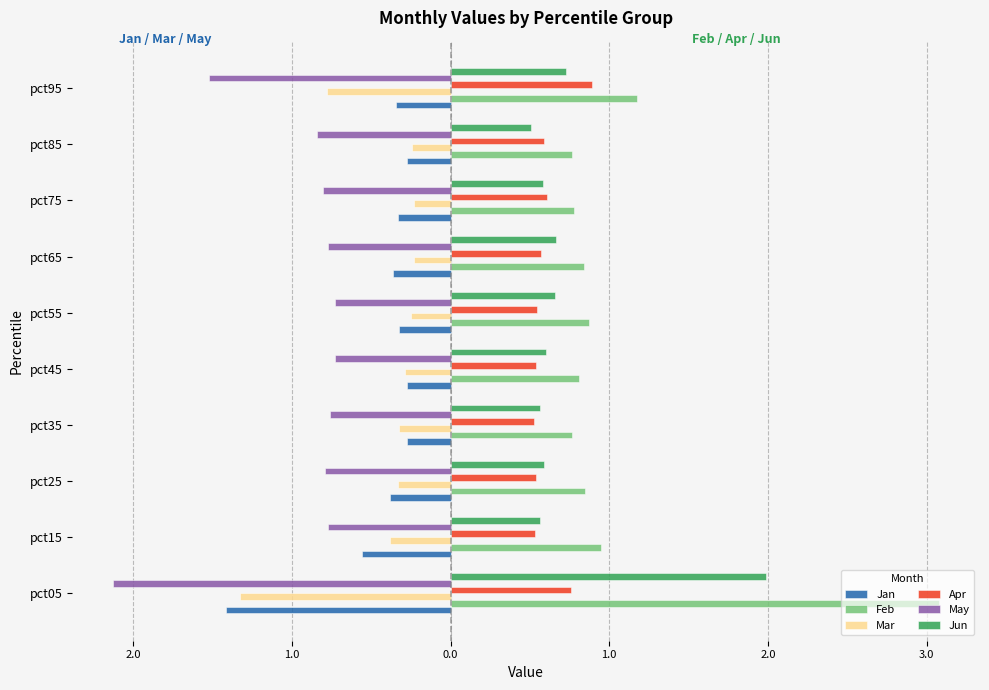

What are all the series names shown in the legend?

Jan, Feb, Mar, Apr, May, Jun